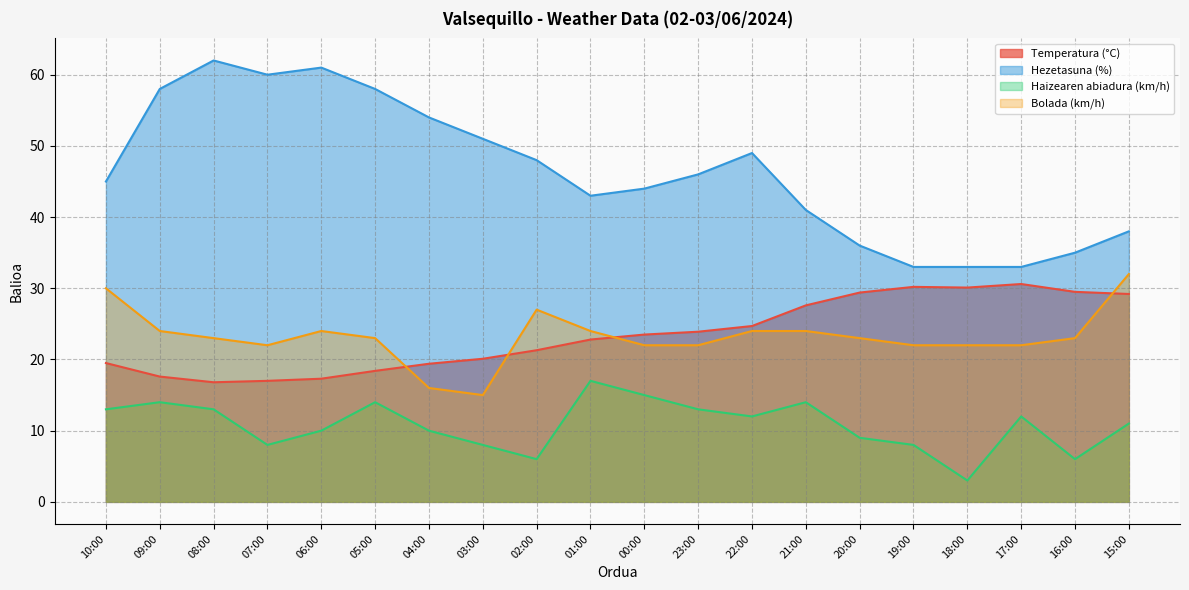

Which series has the largest range (max minus min)?

Hezetasuna (%)